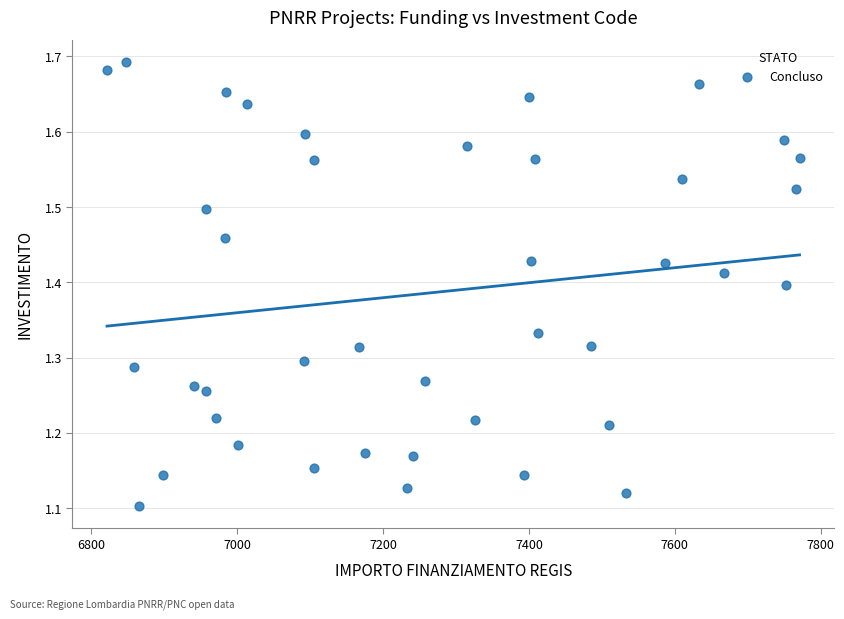

What is the range of Y values (max minus min)?

0.6